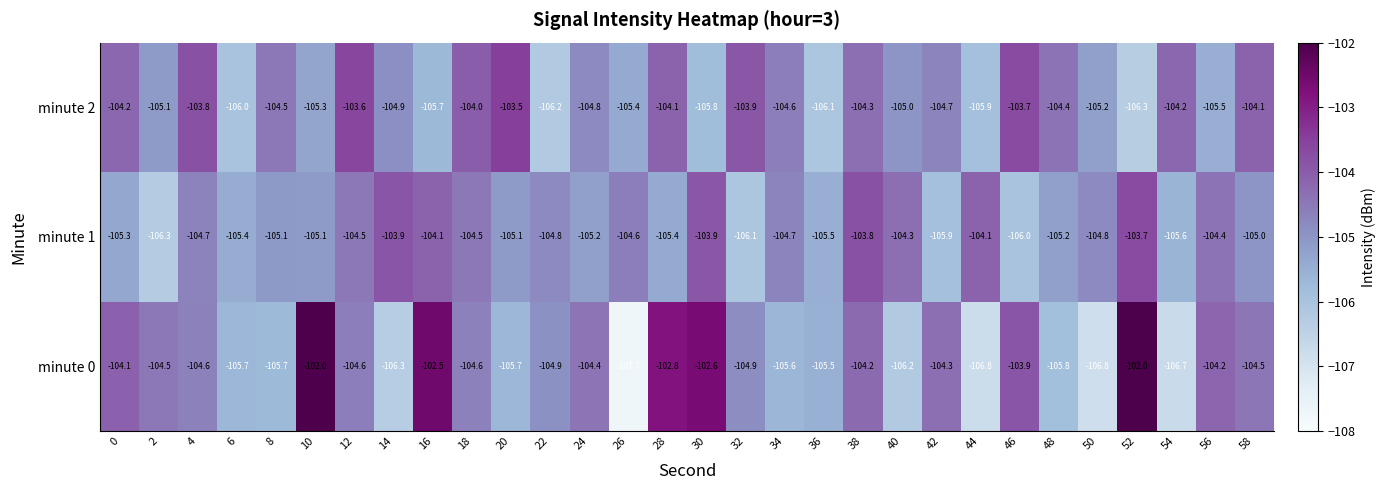

What is the sum of all minute 2 values?

-3144.8